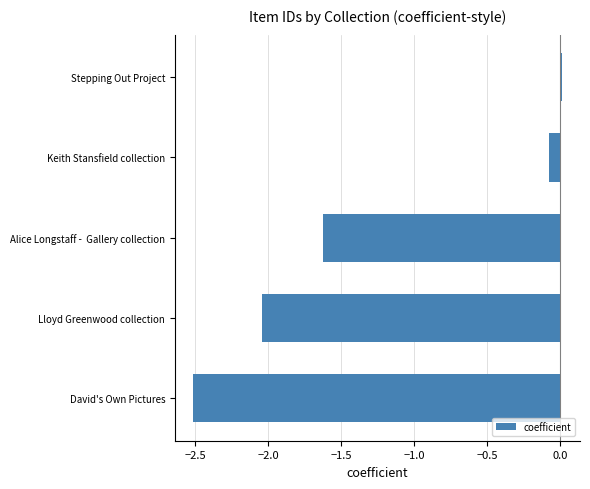

Where is the data nearest to the value -1?

Alice Longstaff -  Gallery collection